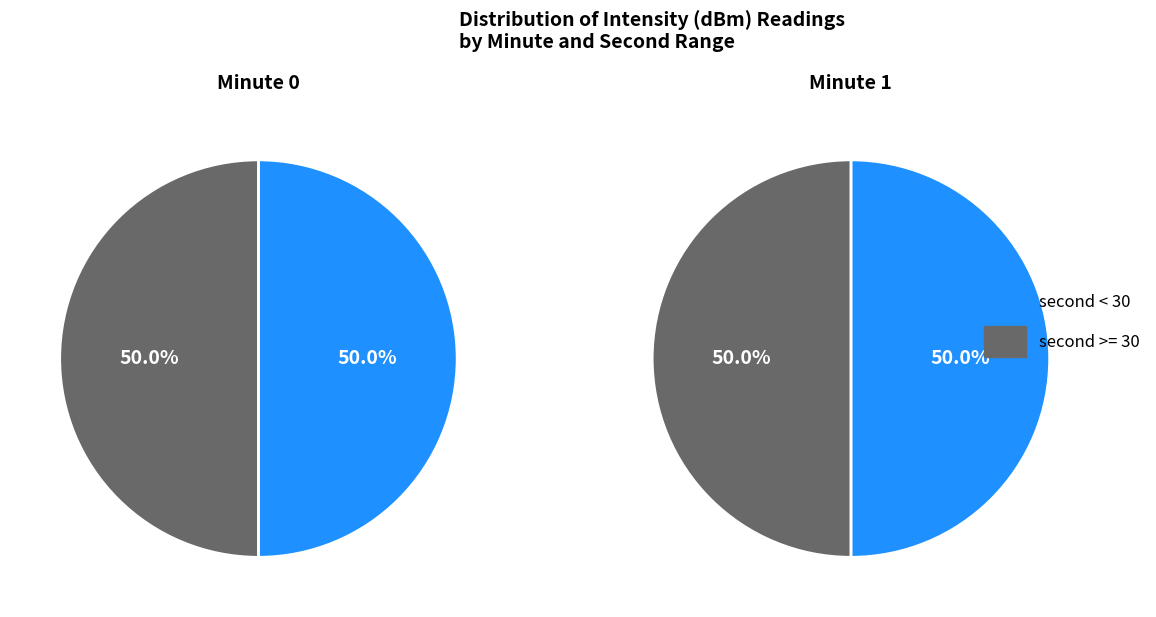

What percentage is the Minute 0 slice, to the nearest percent?

50%